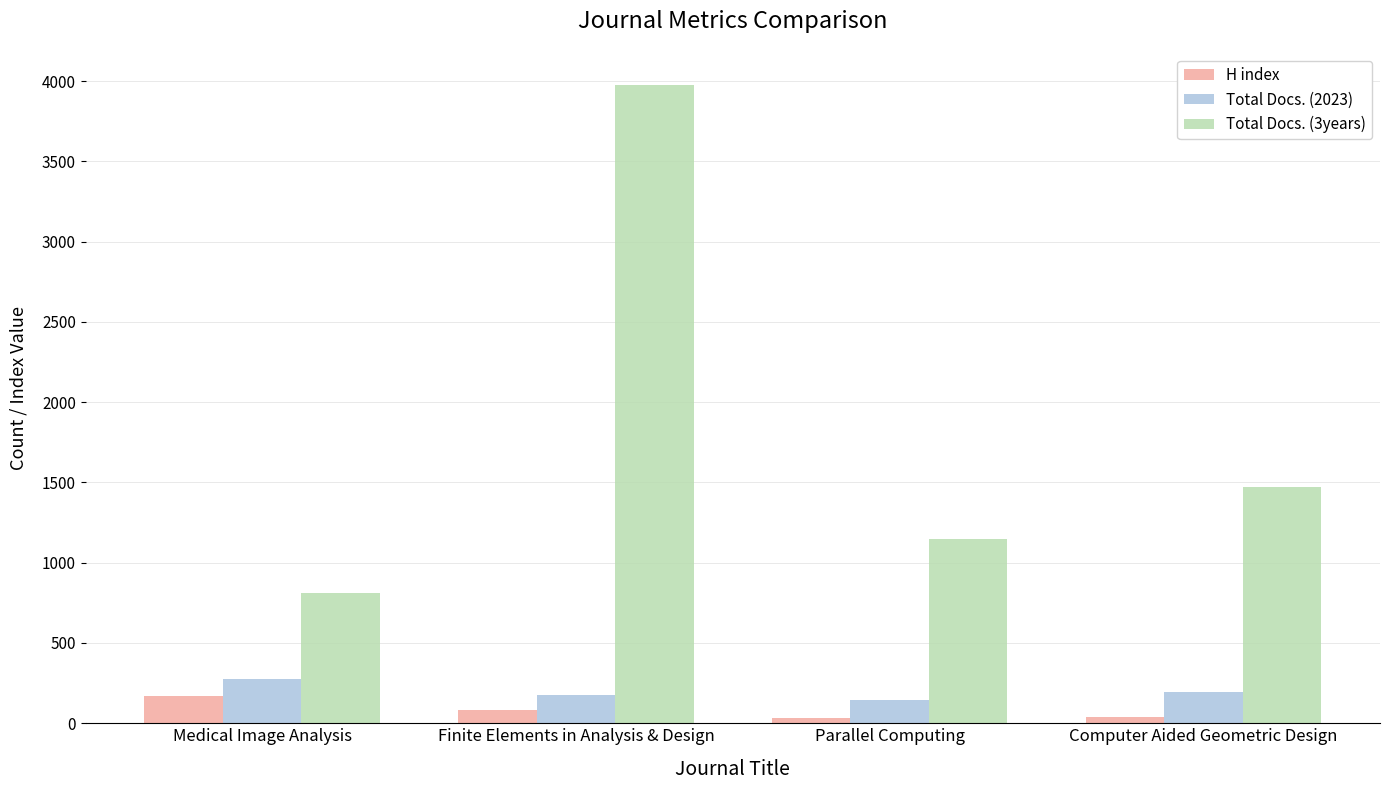

True or false: Total Docs. (2023) has a value of 45 at Computer Aided Geometric Design.

False